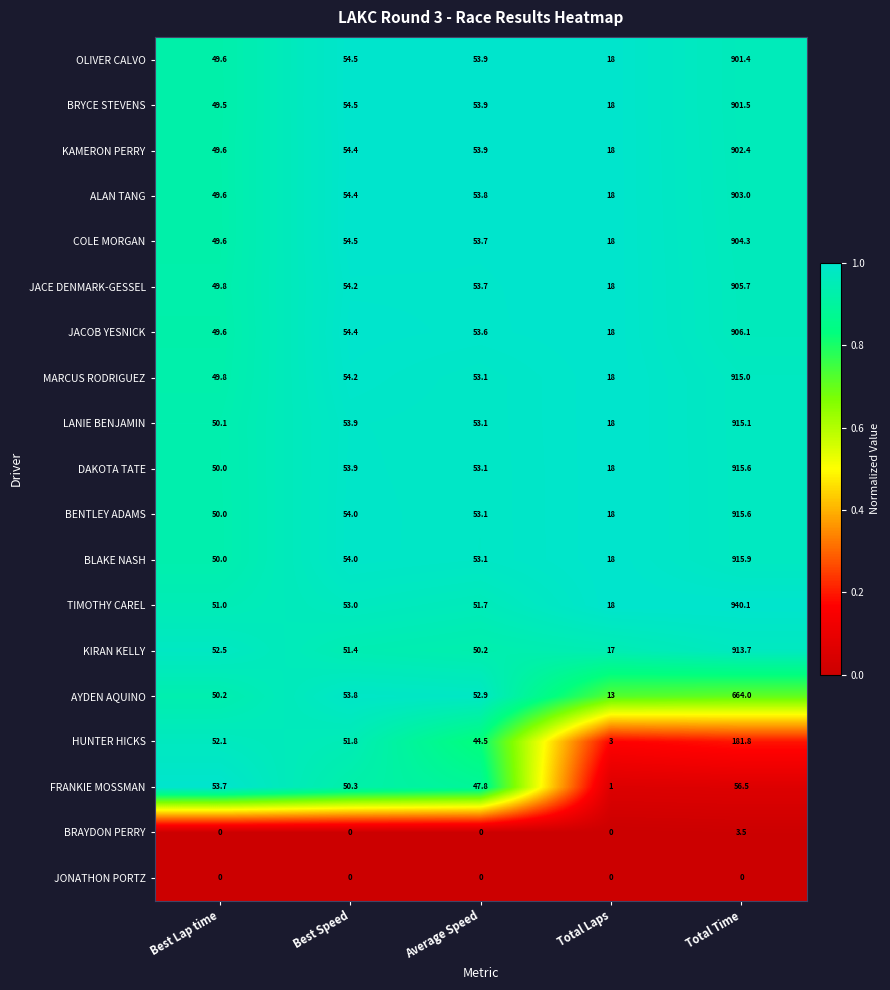

Which series changed the most between Average Speed and Total Laps?

FRANKIE MOSSMAN